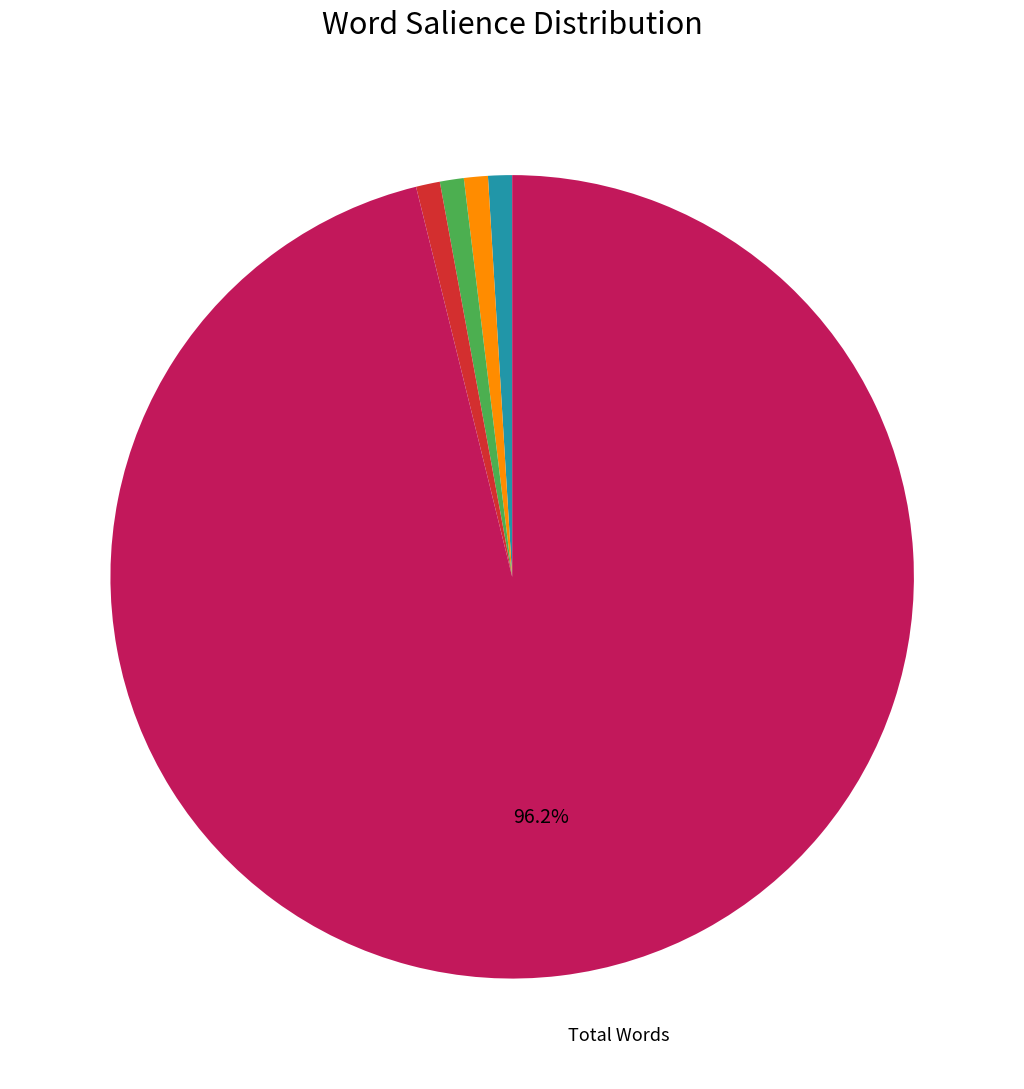

Does any single category account for the majority?

Yes